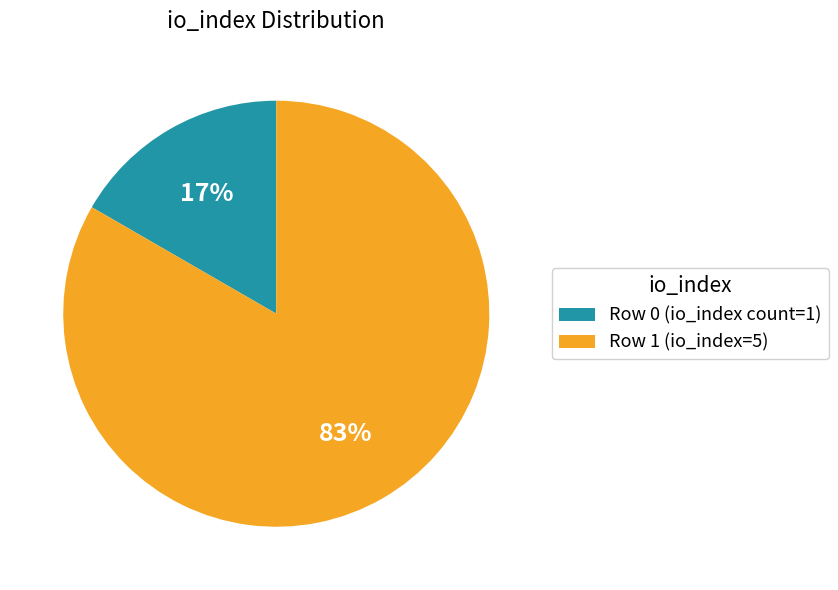

What percentage is the Row 0 (io_index count=1) slice, to the nearest percent?

17%